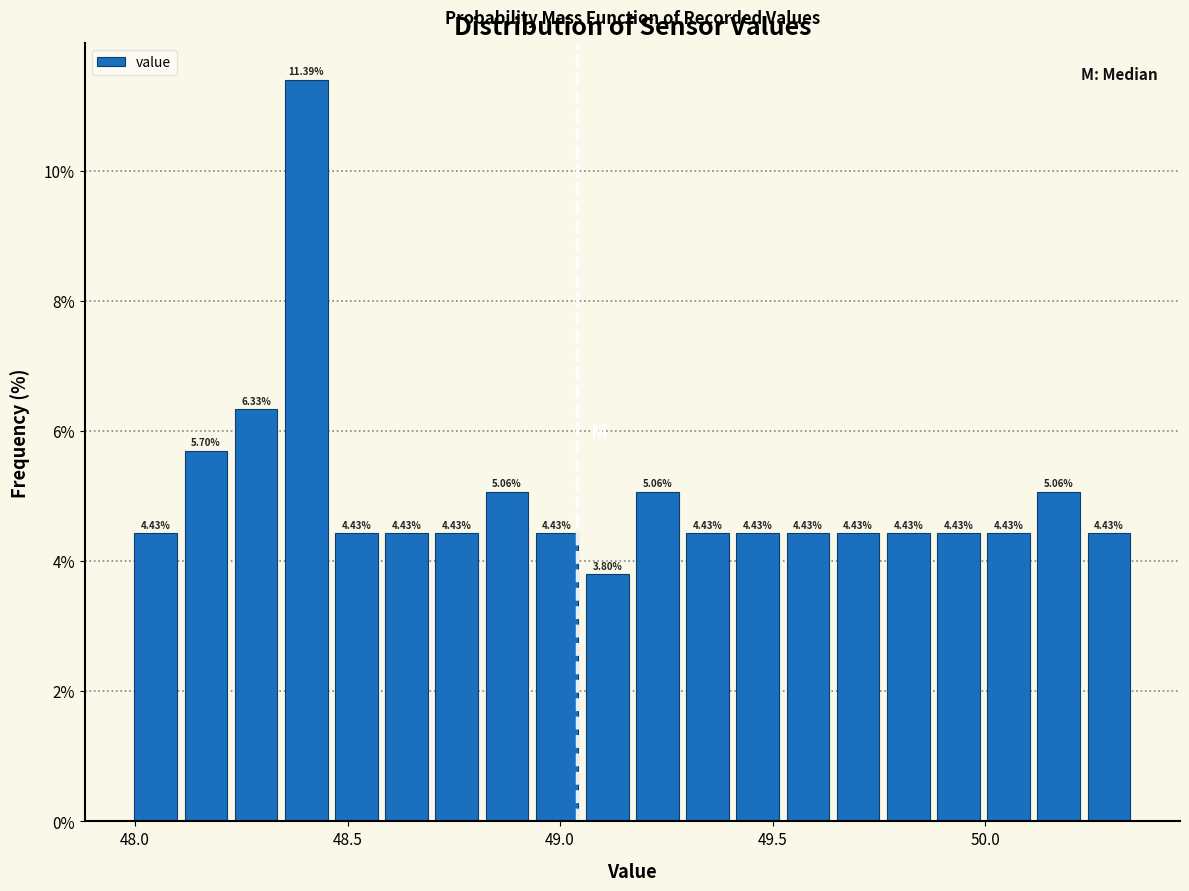

Read against the x-axis, roughly where is the centre of the tallest bar?

48.40